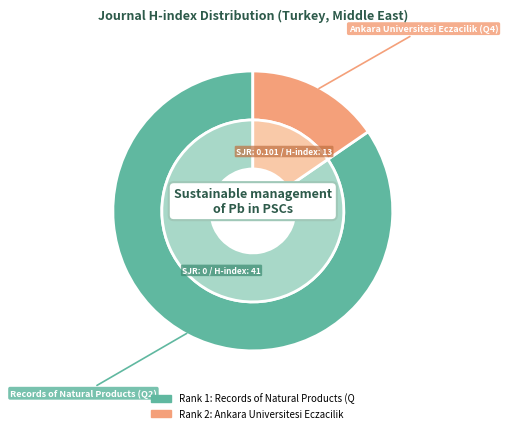

The Ankara Universitesi Eczacilik (Q4) slice represents 15% of the pie. True or false?

True